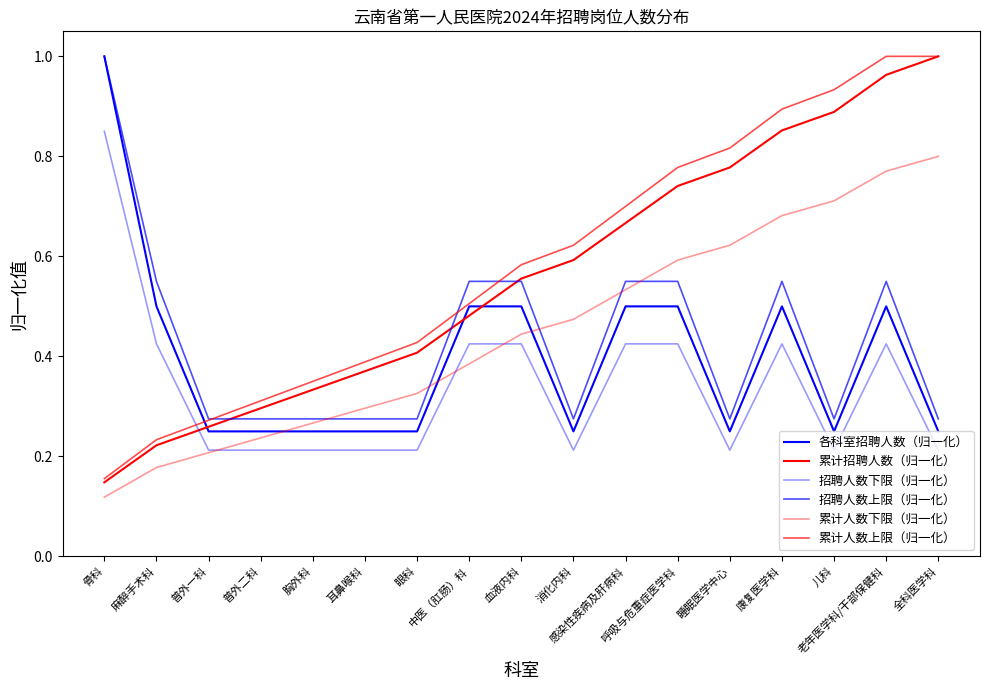

Rank the series at 康复医学科 from lowest to highest value.

招聘人数下限（归一化）, 各科室招聘人数（归一化）, 招聘人数上限（归一化）, 累计人数下限（归一化）, 累计招聘人数（归一化）, 累计人数上限（归一化）